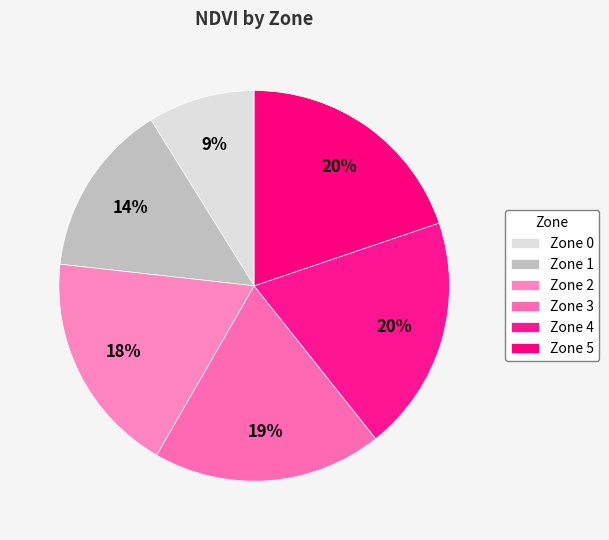

How many segments does this pie chart have?

6